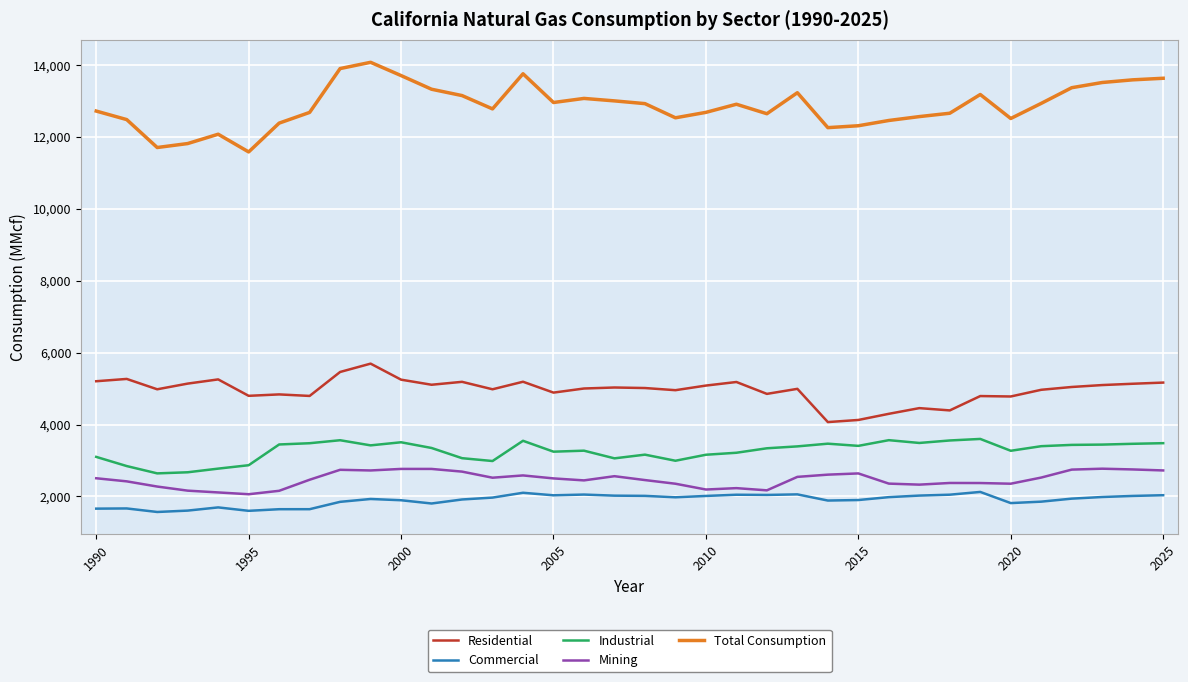

What is the maximum value for Residential?

5695.9